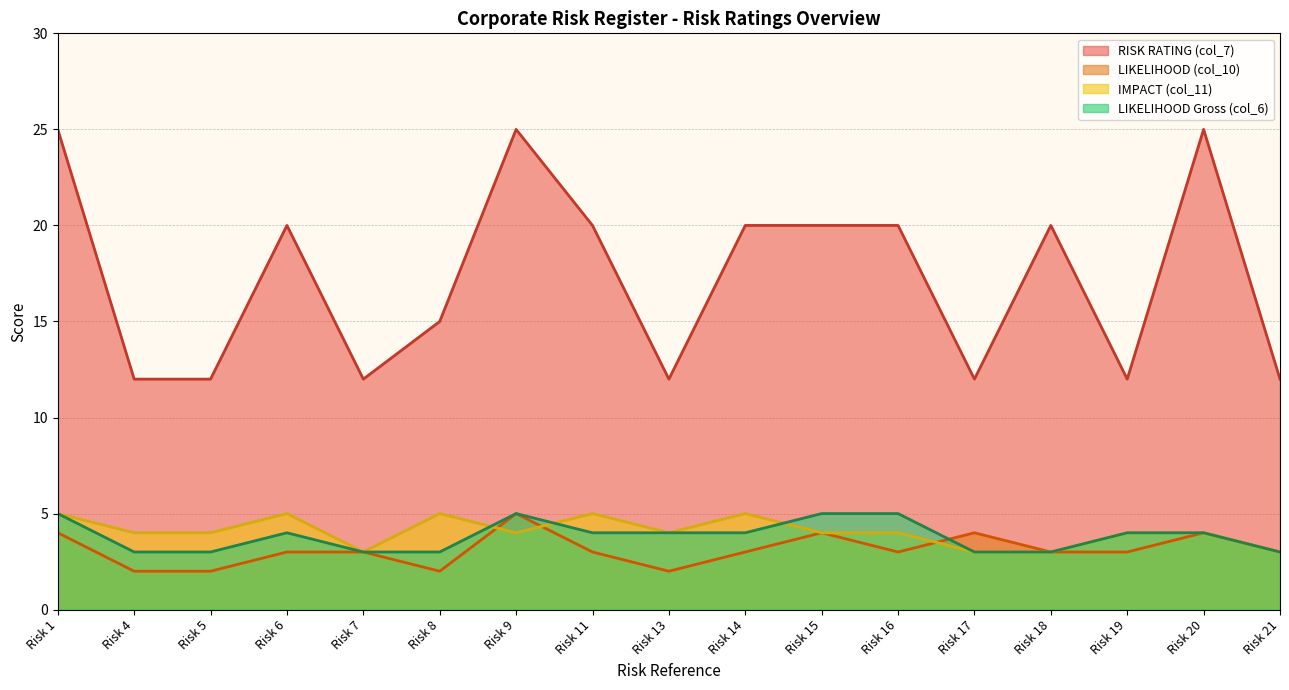

What is the difference between the highest and lowest values at Risk 16?

17